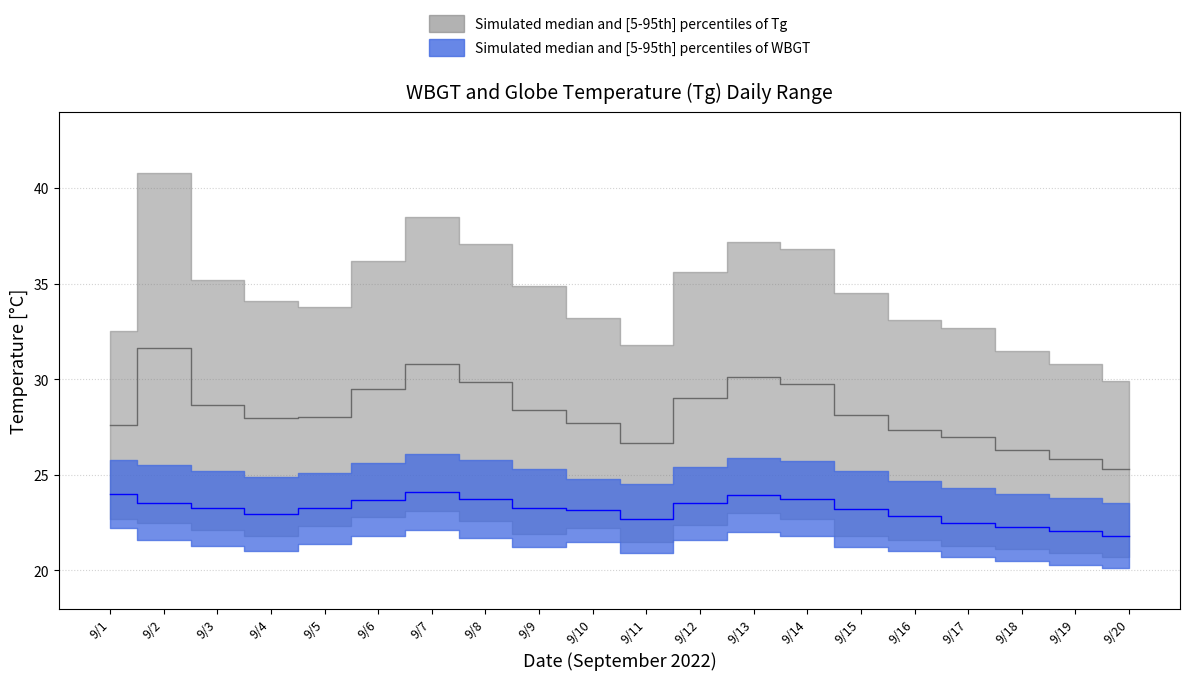

How many distinct data groups are displayed?

2